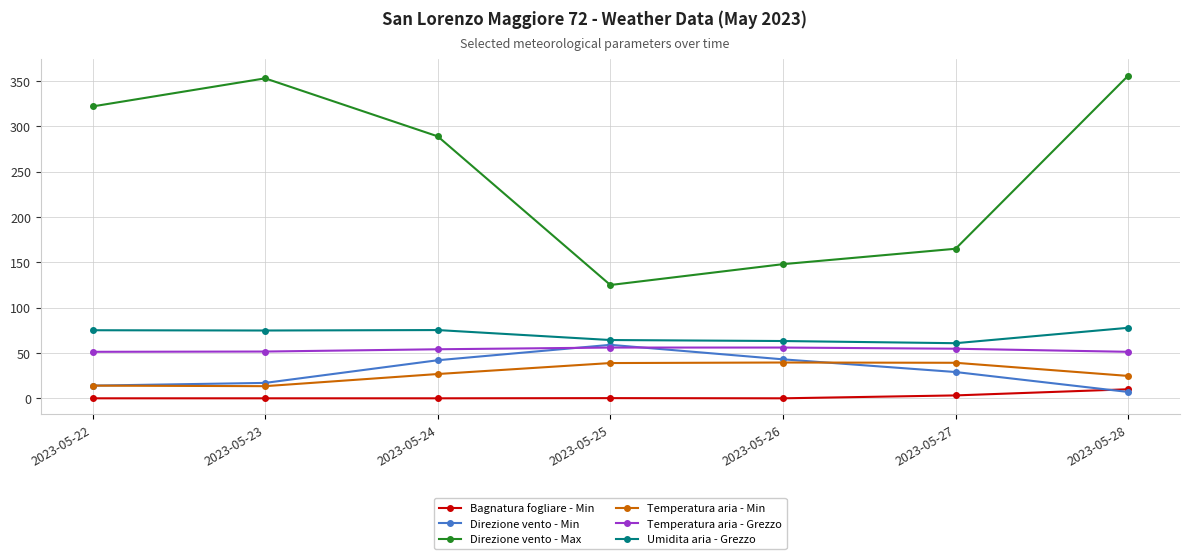

At how many categories does at least one series exceed 177?

4